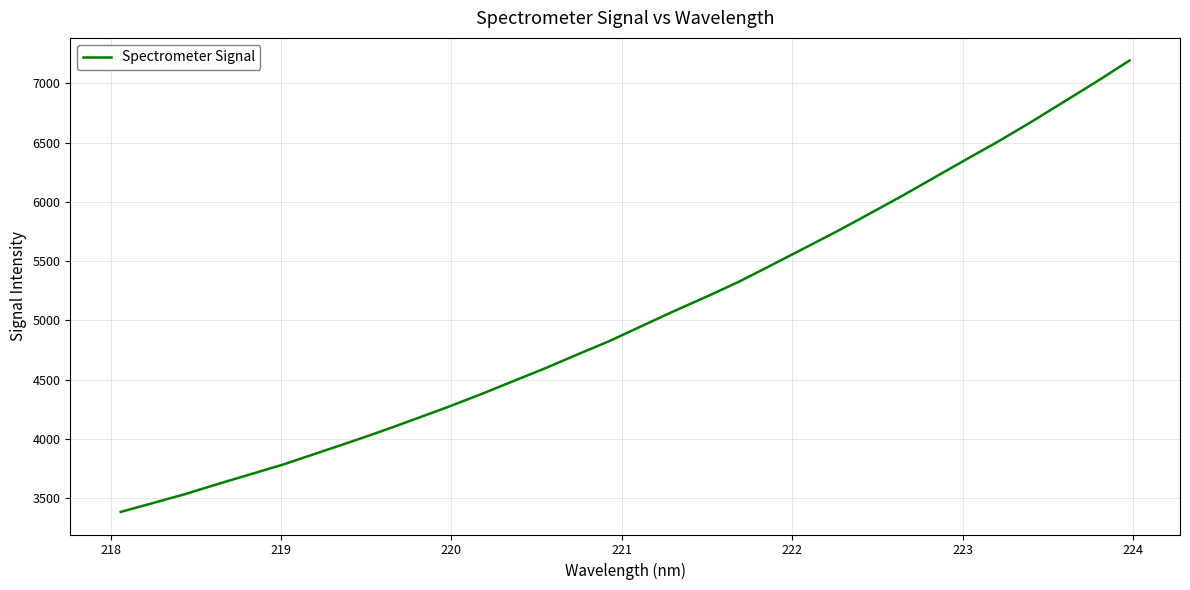

What is the difference between the maximum and minimum values?

3809.1